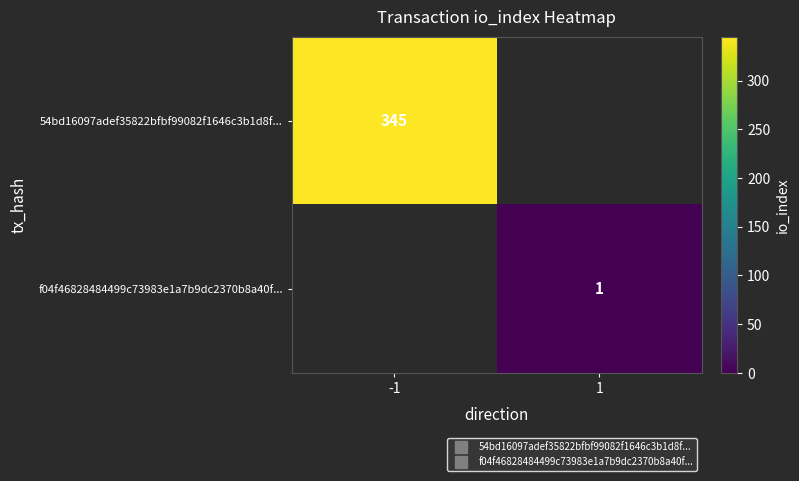

List the labels in order of 54bd16097adef35822bfbf99082f1646c3b1d8f... value, largest first.

-1, 1